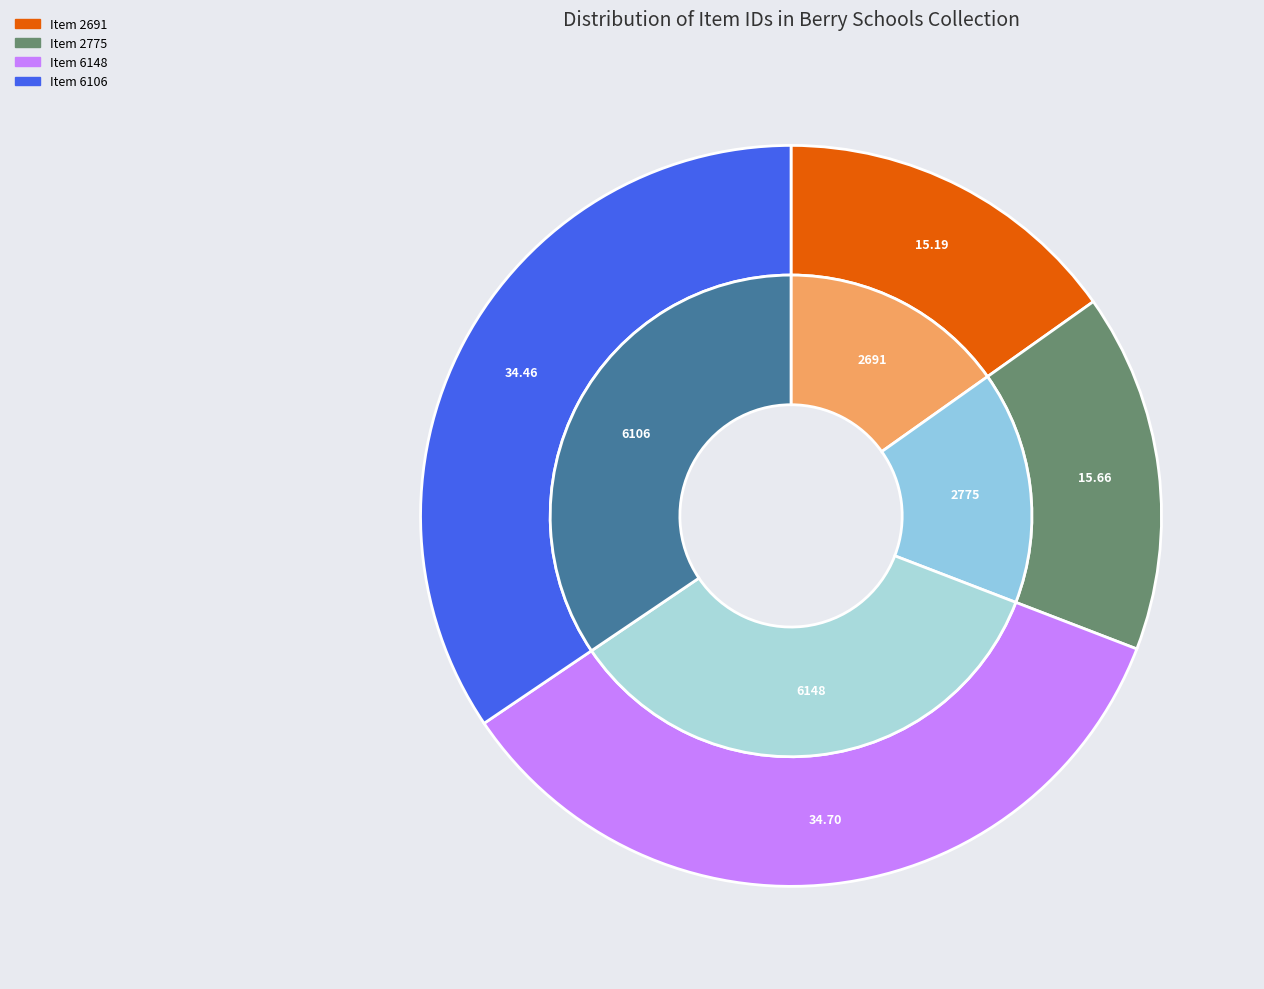

How many segments does this pie chart have?

4